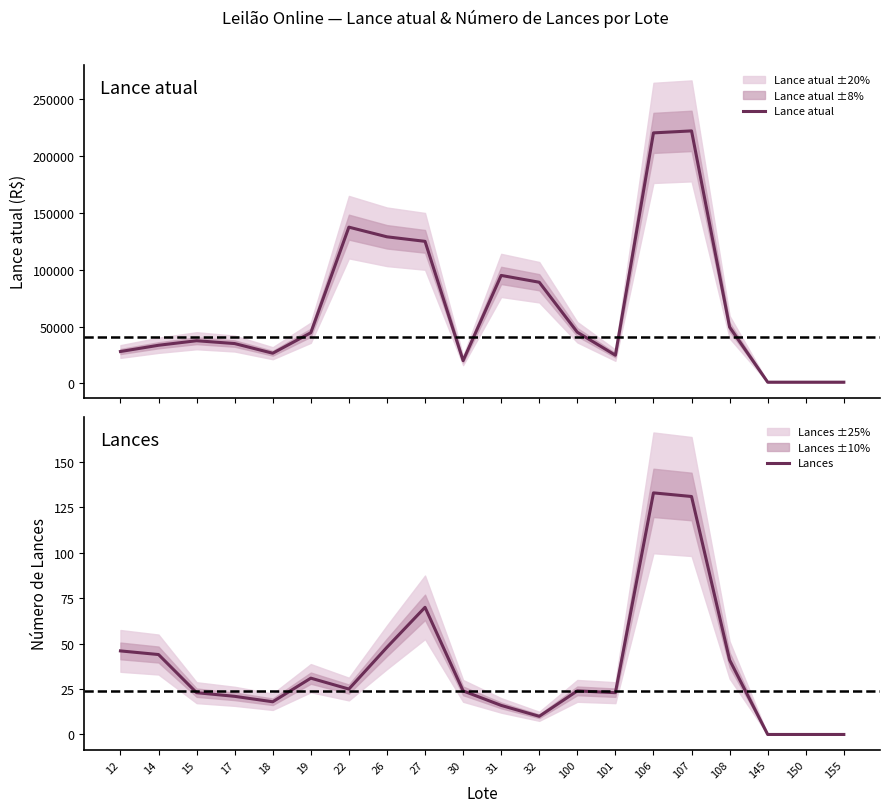

Where is the first local minimum for Lance atual?

18